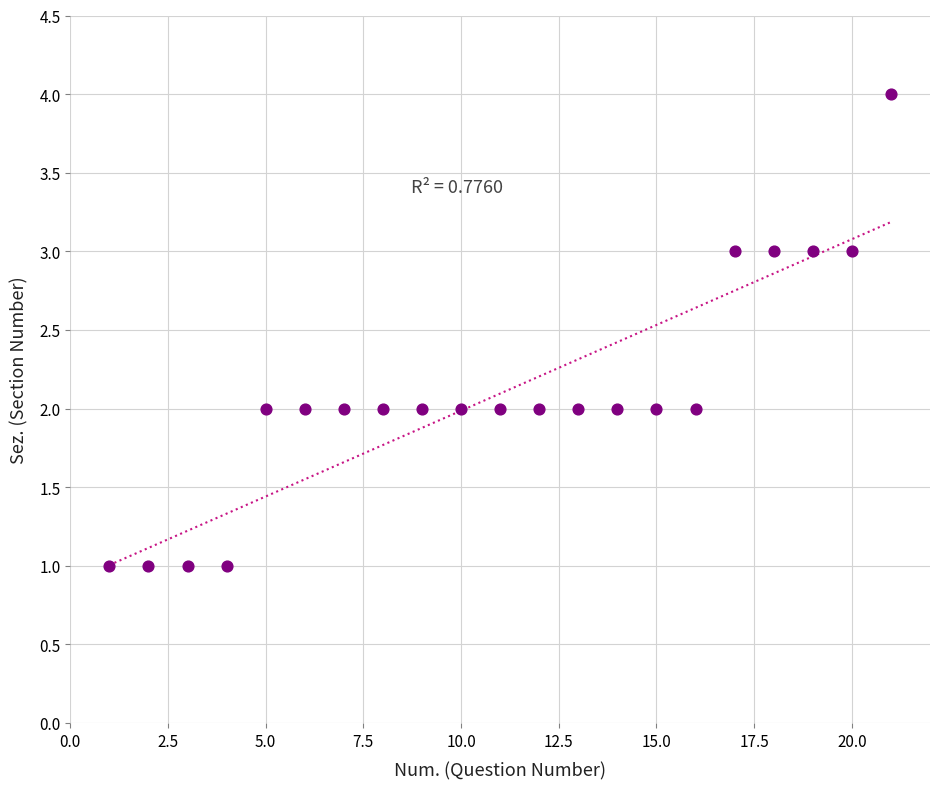

What is the range of X values (max minus min)?

20